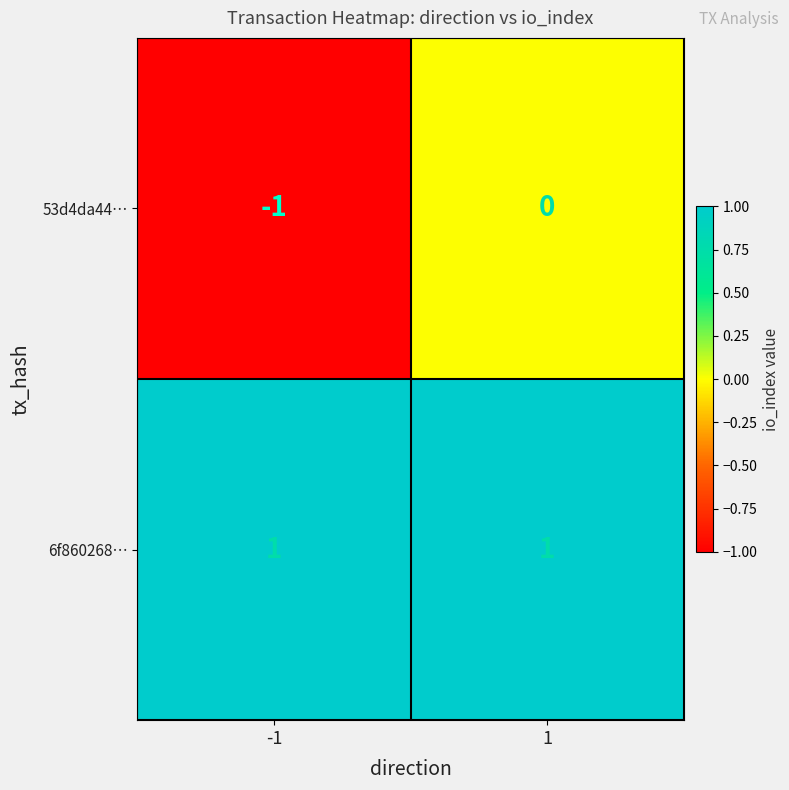

Is it true that 53d4da44… equals -1 at -1?

True